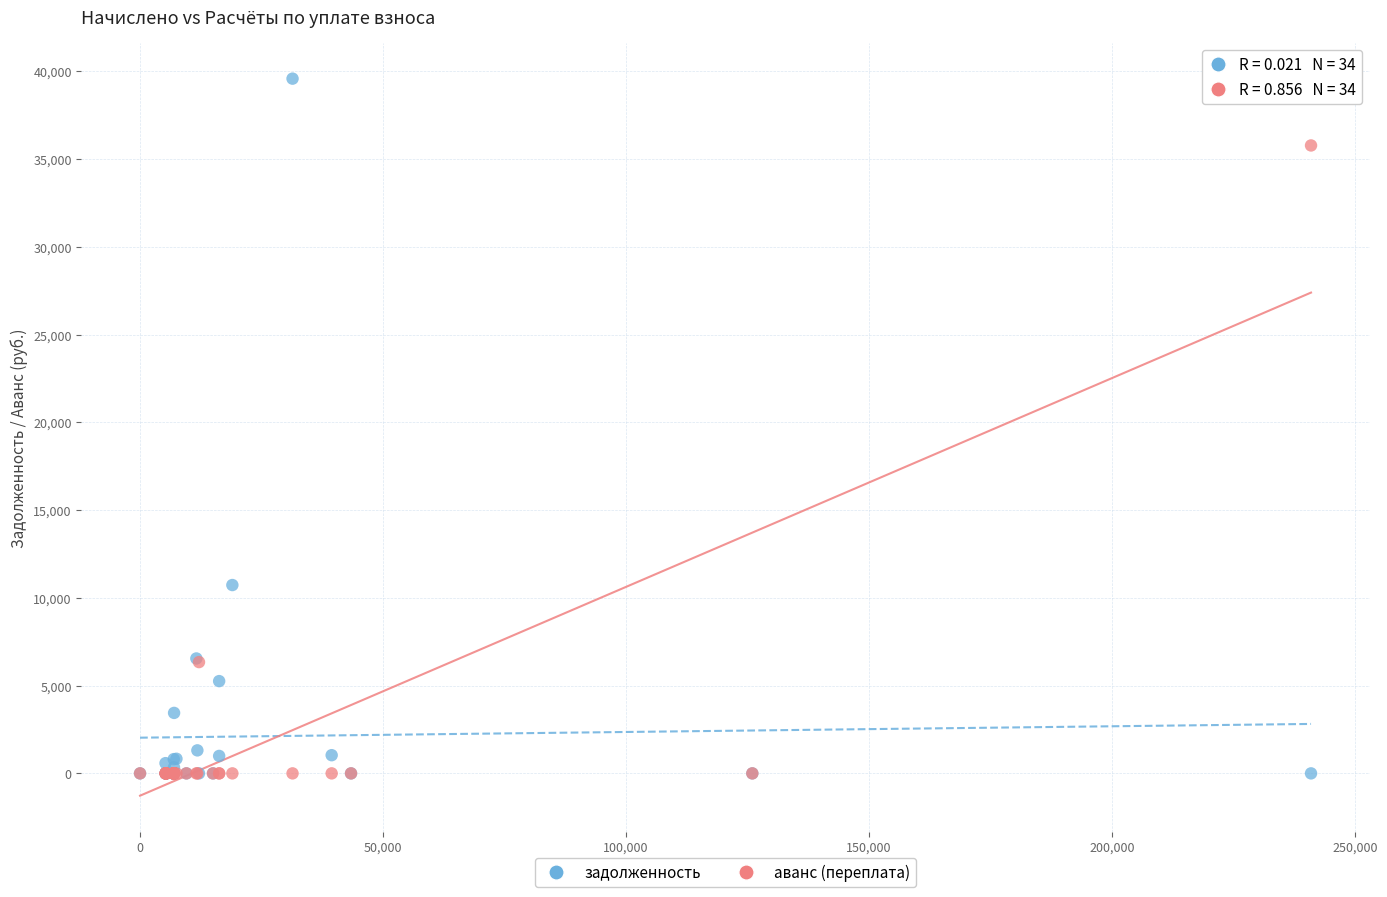

Across all series, what Y value is closest to 19789?

10729.4